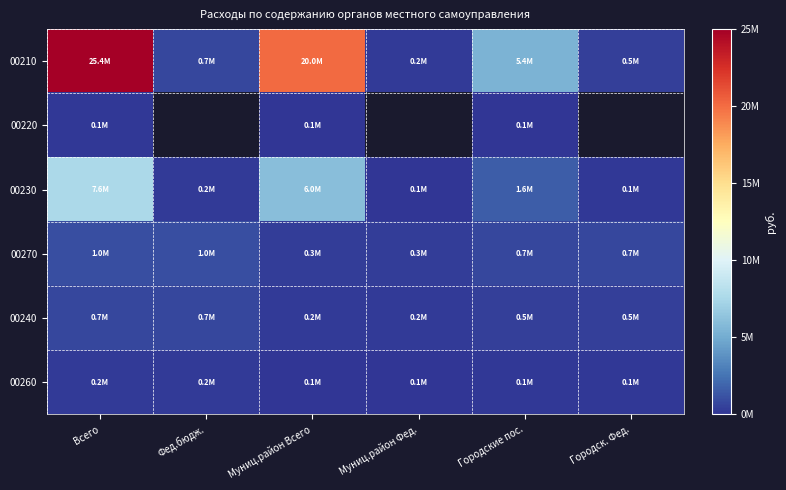

How many positive values does the 00220 series have?

3